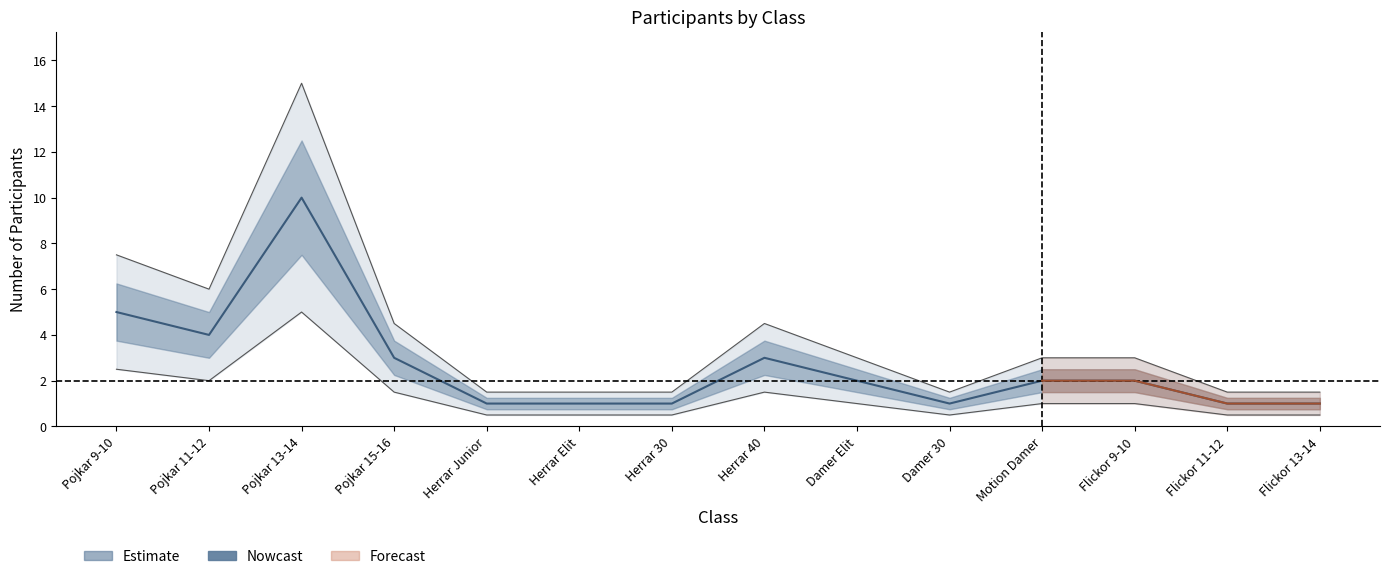

What is the sum of the values at Flickor 11-12 and Herrar 30?

2